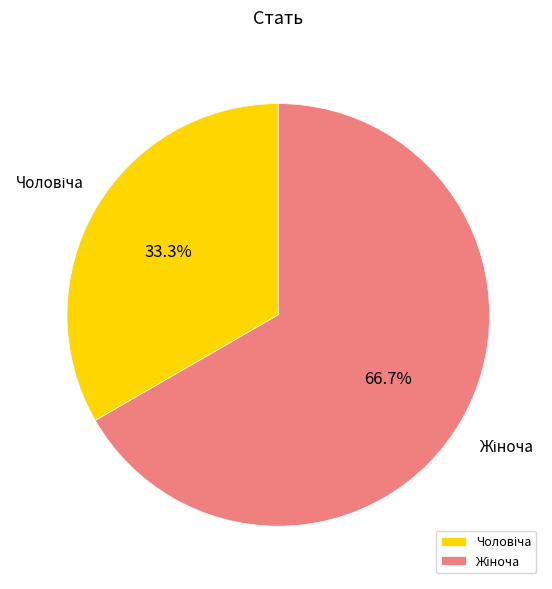

Is there any slice that represents more than half of the pie?

Yes